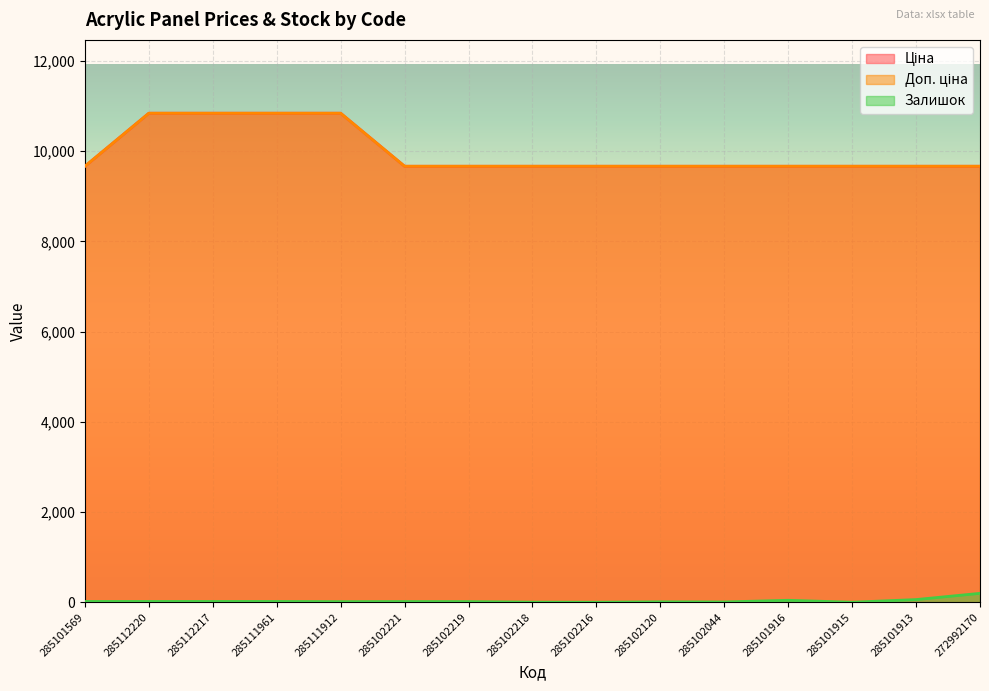

True or false: Залишок and Ціна intersect in this chart.

False